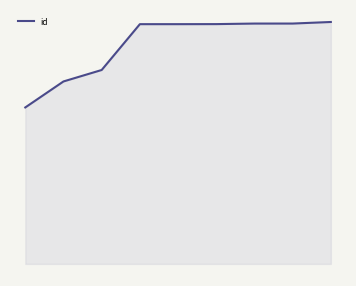

What is the sum of all values?

194601